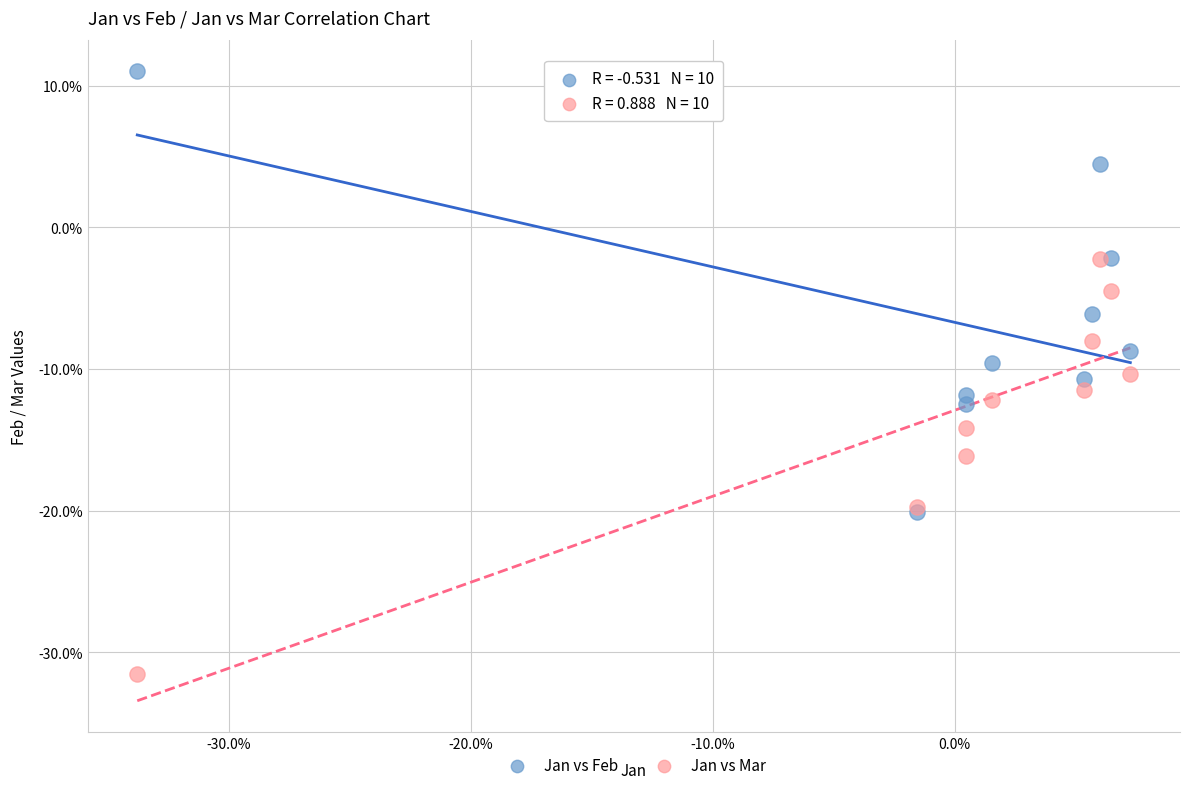

What are all the series names shown in the legend?

Jan vs Feb, Jan vs Mar